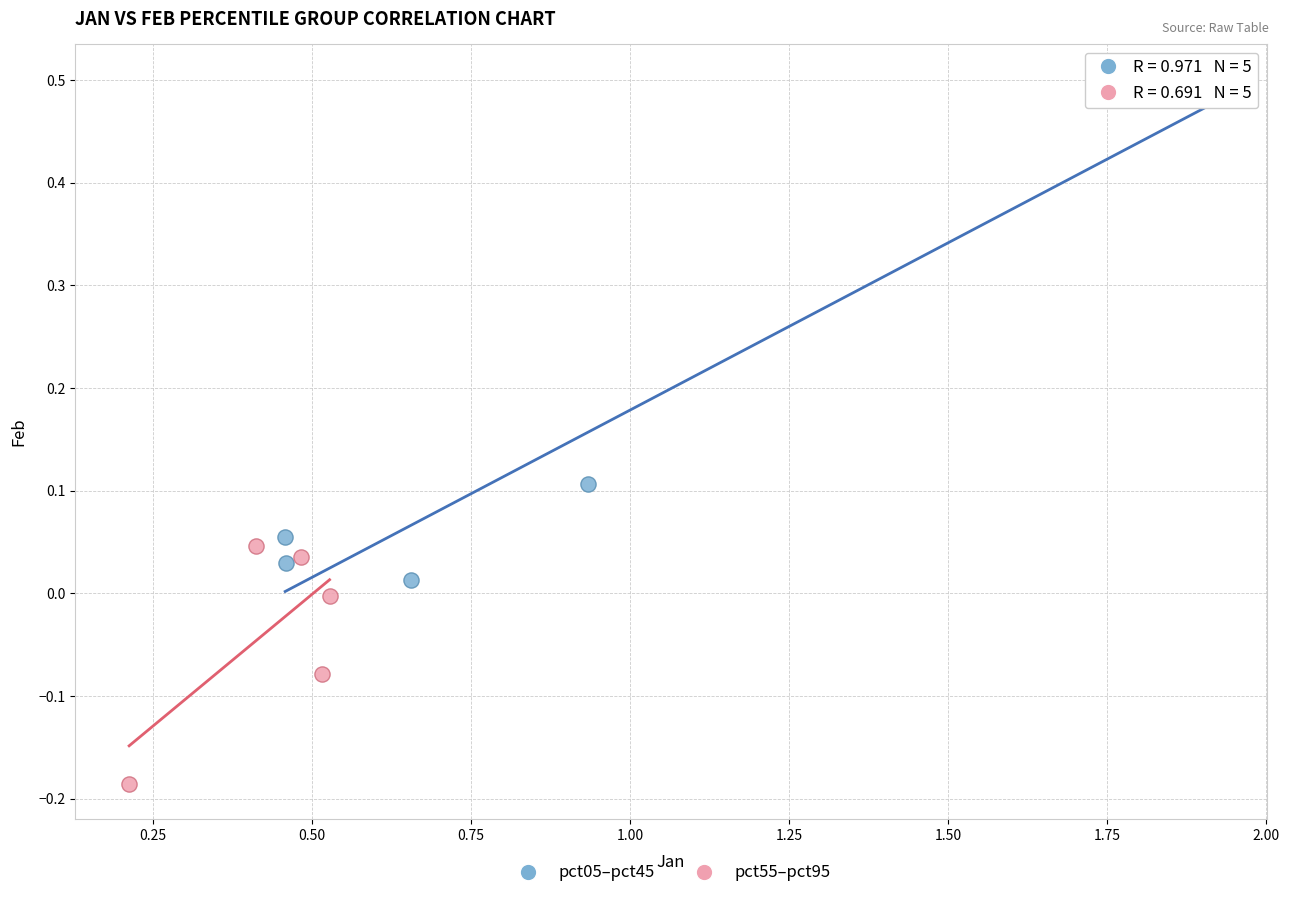

Which series reaches the minimum Y coordinate?

pct55–pct95